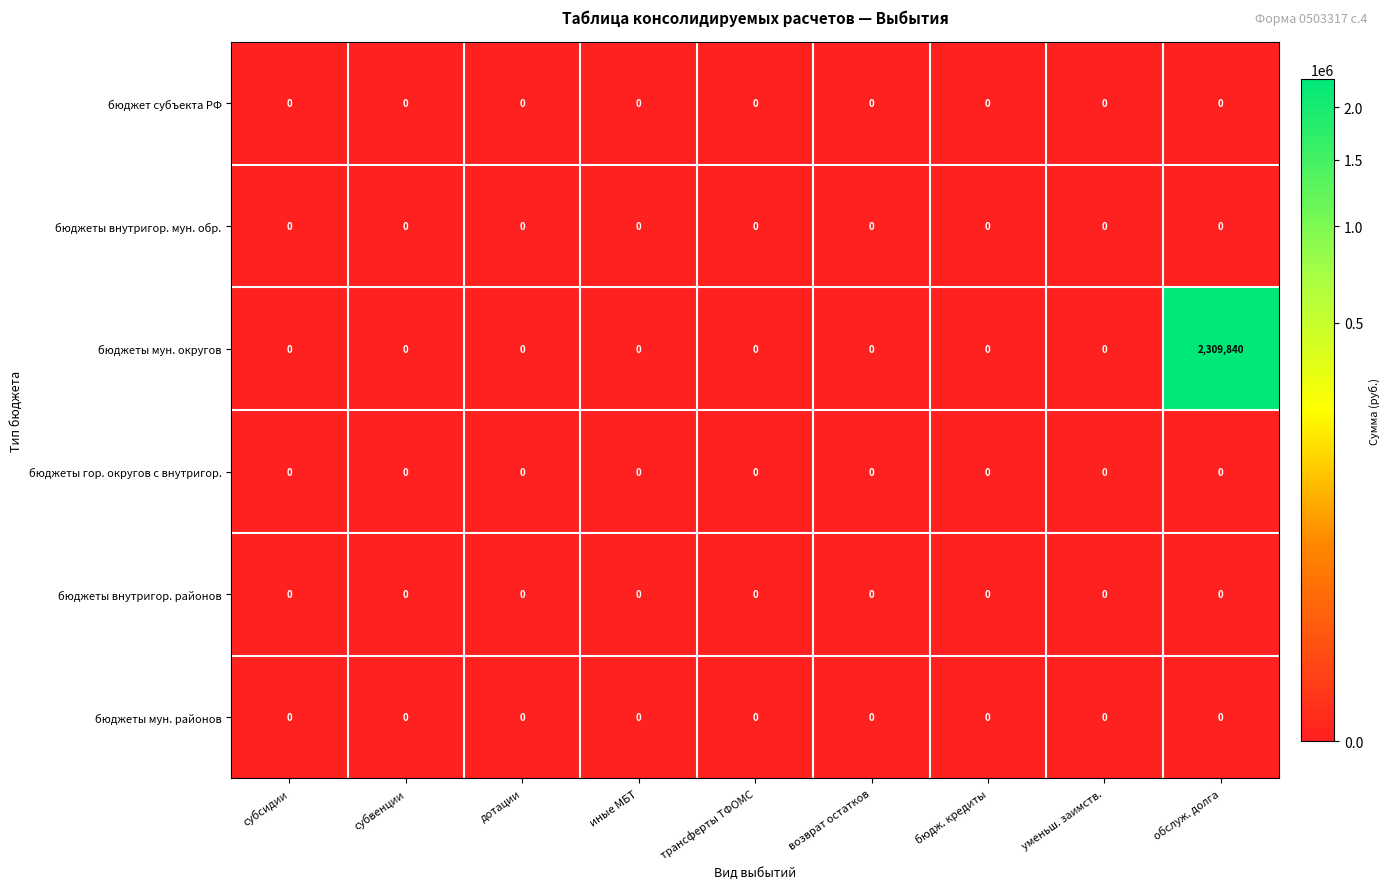

Which series has the widest spread of values?

бюджеты мун. округов